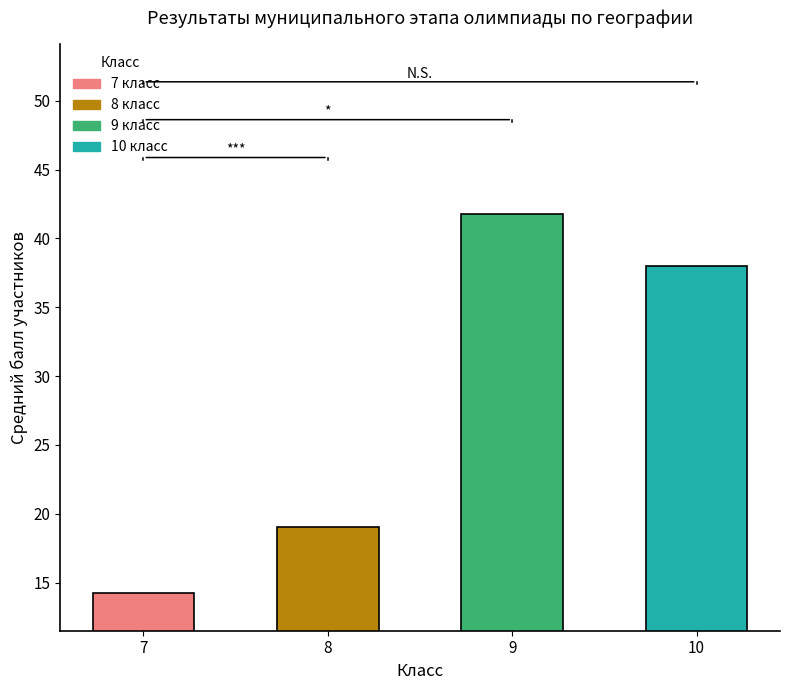

Which has a higher value, 7 or 9?

9